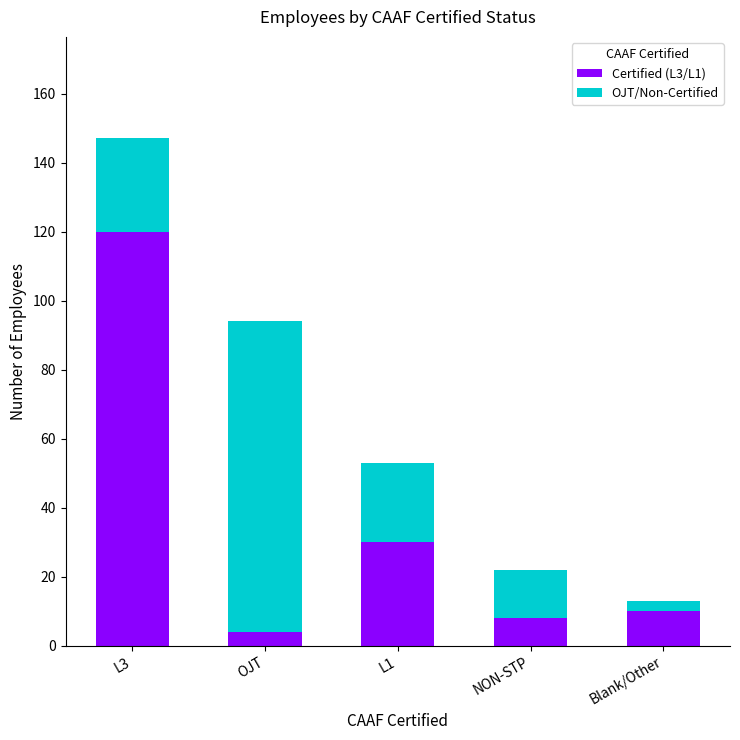

How many distinct data groups are displayed?

2